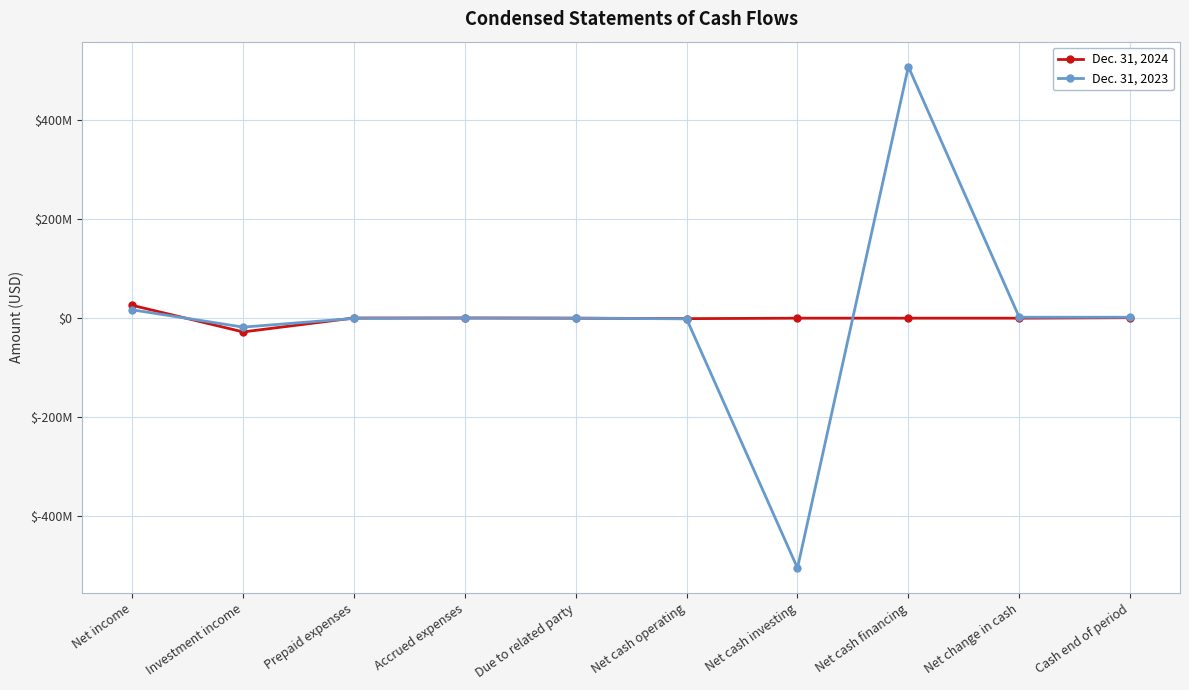

Which series ends up on top after the final intersection of Dec. 31, 2023 and Dec. 31, 2024?

Dec. 31, 2023